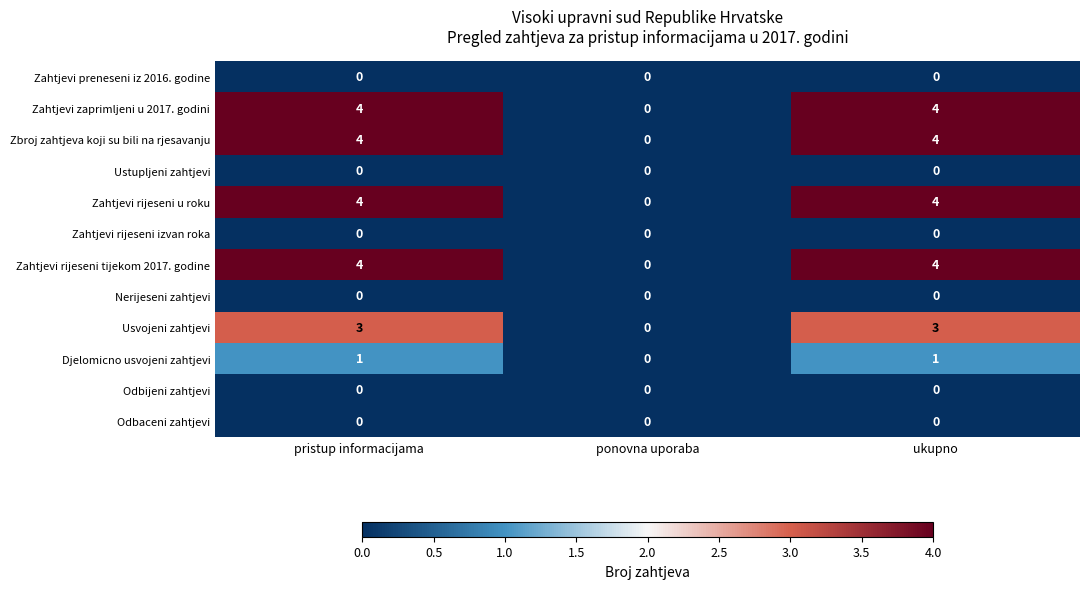

Is it true that Zahtjevi rijeseni tijekom 2017. godine equals 6 at pristup informacijama?

False